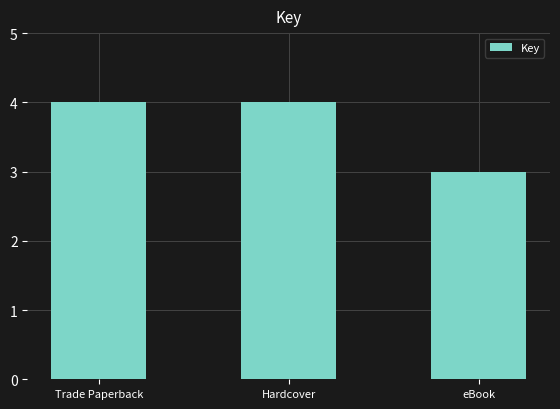

What is the maximum value shown in the chart?

4